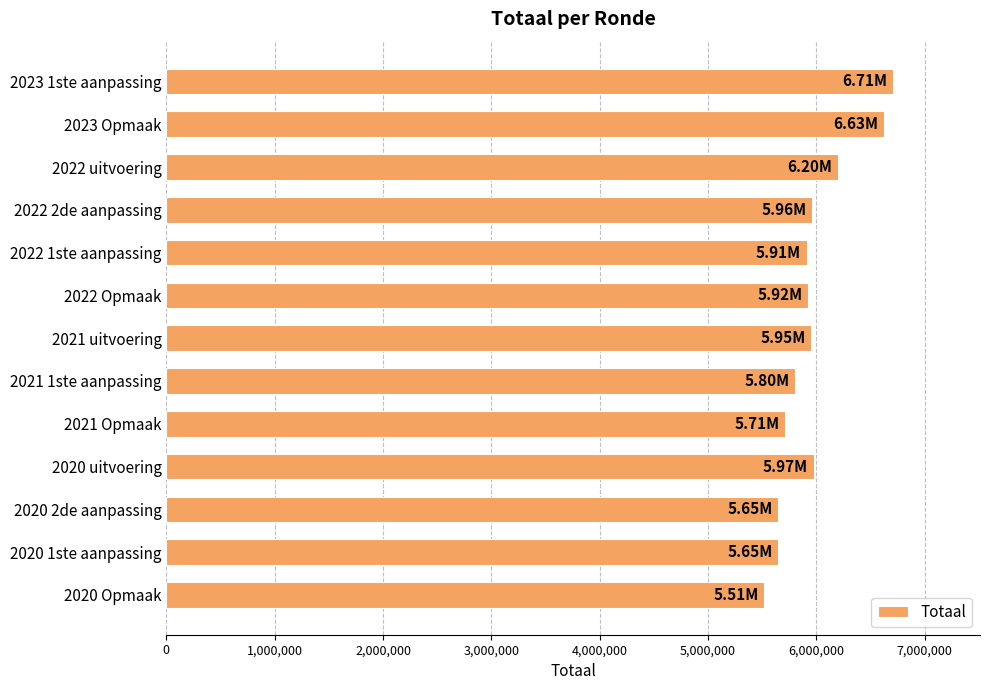

What is the difference between the values at 2022 Opmaak and 2020 2de aanpassing?

271754